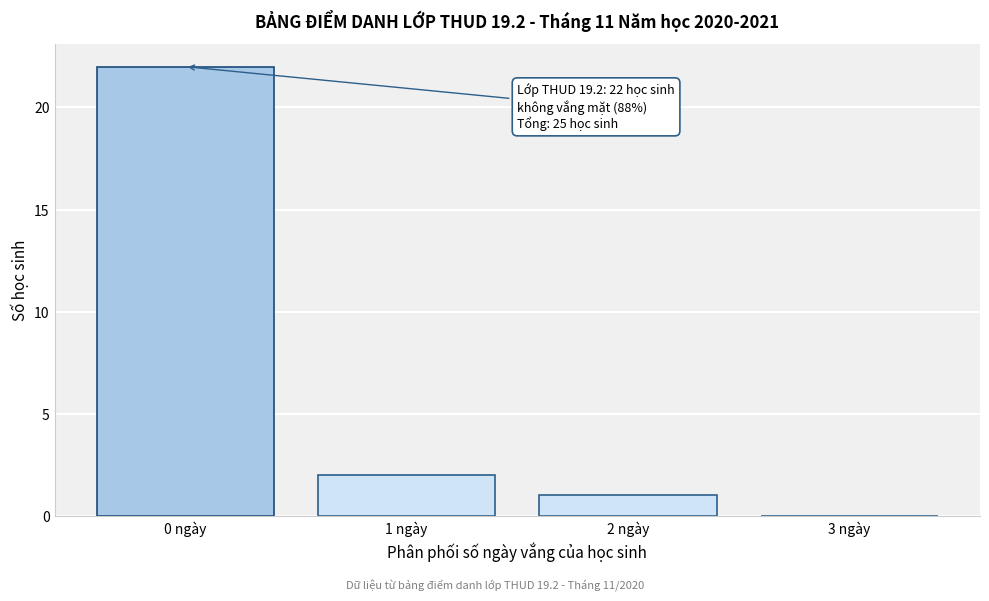

Which range on the x-axis has the tallest bar?

-0.5 to 0.5